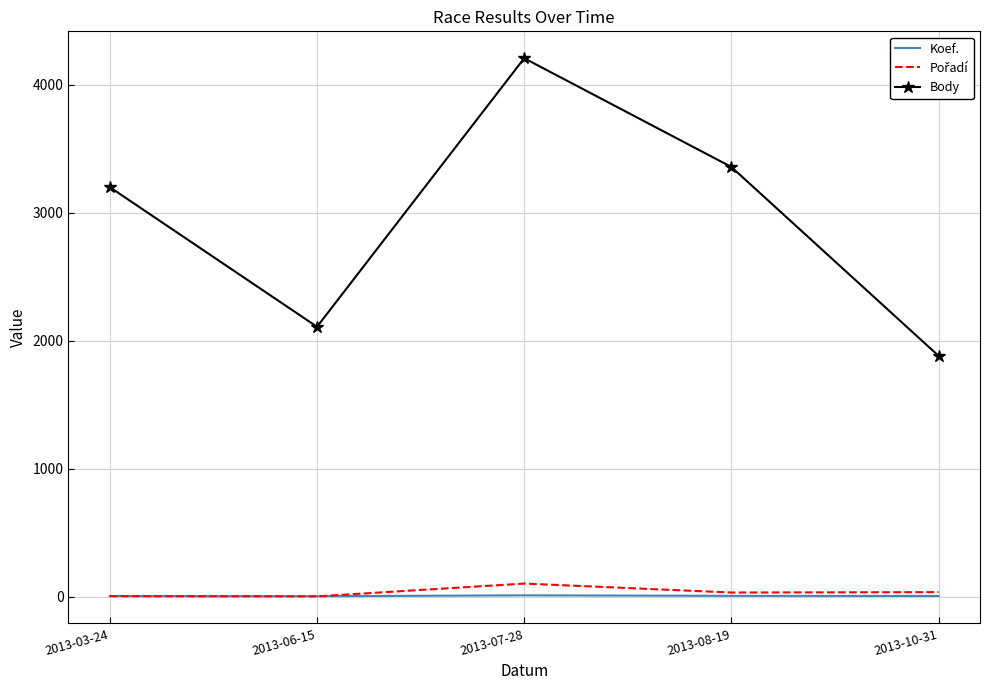

Which category has the highest value across all series?

2013-07-28